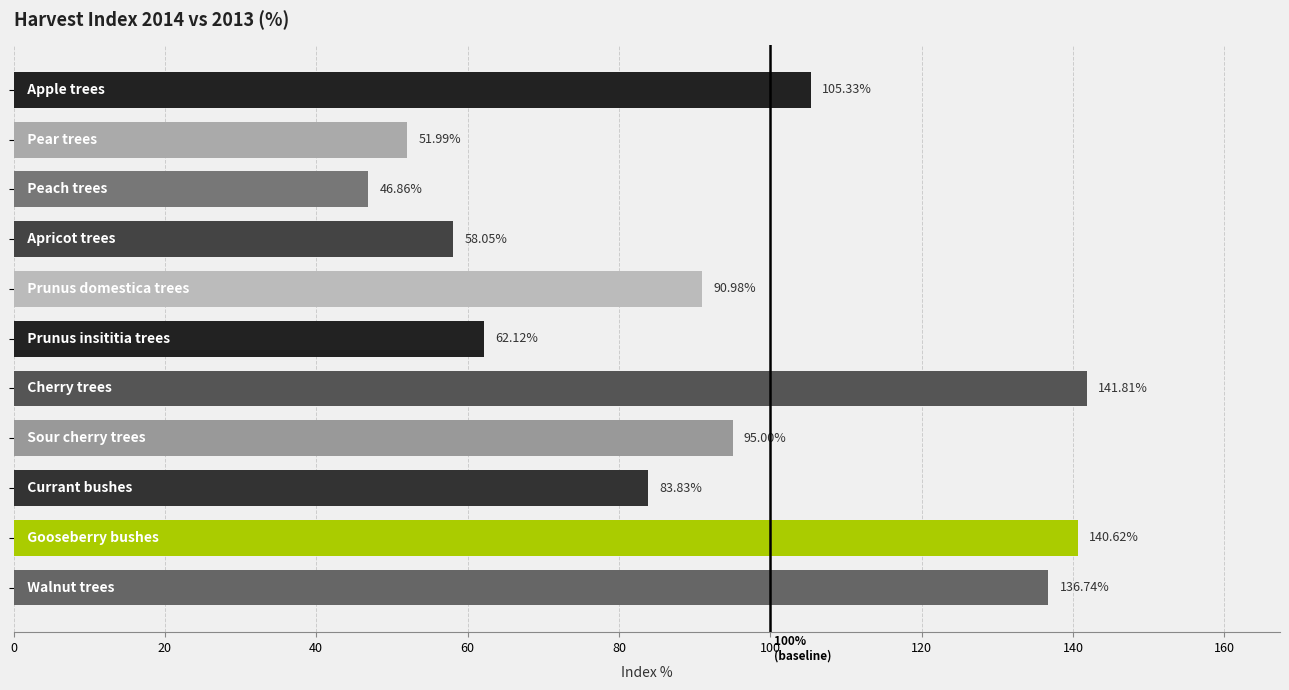

What is the average value?

92.1